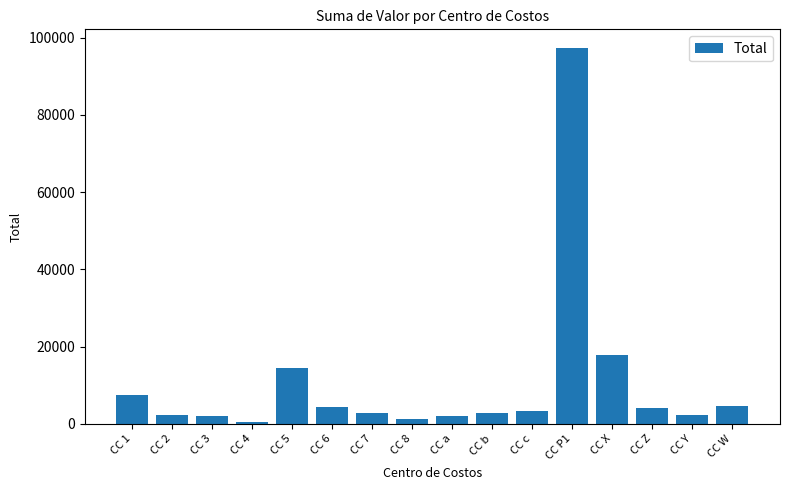

What is the difference between the values at CC 6 and CC 4?

3916.0